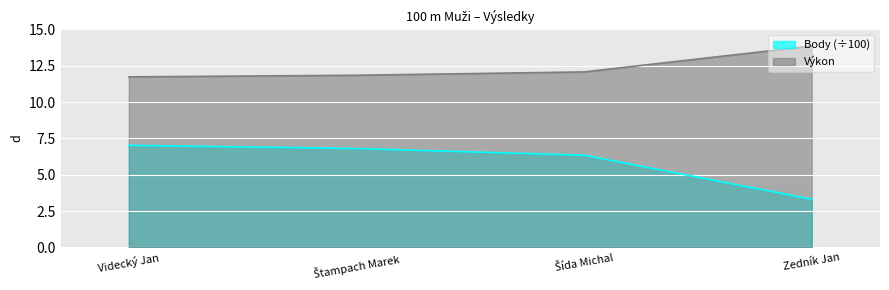

The Výkon series shows 4.1 at Videcký Jan. True or false?

False